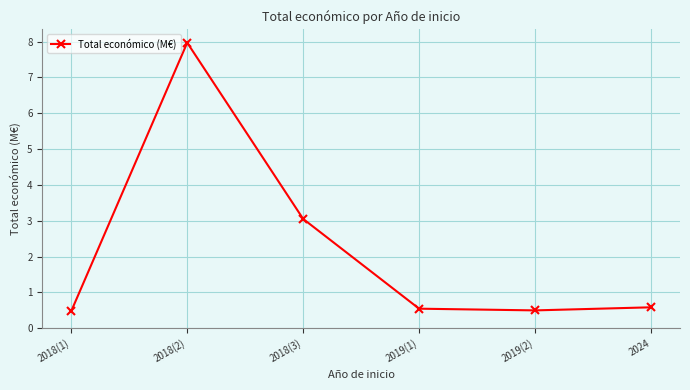

Between 2018(2) and 2018(3), which is larger?

2018(2)